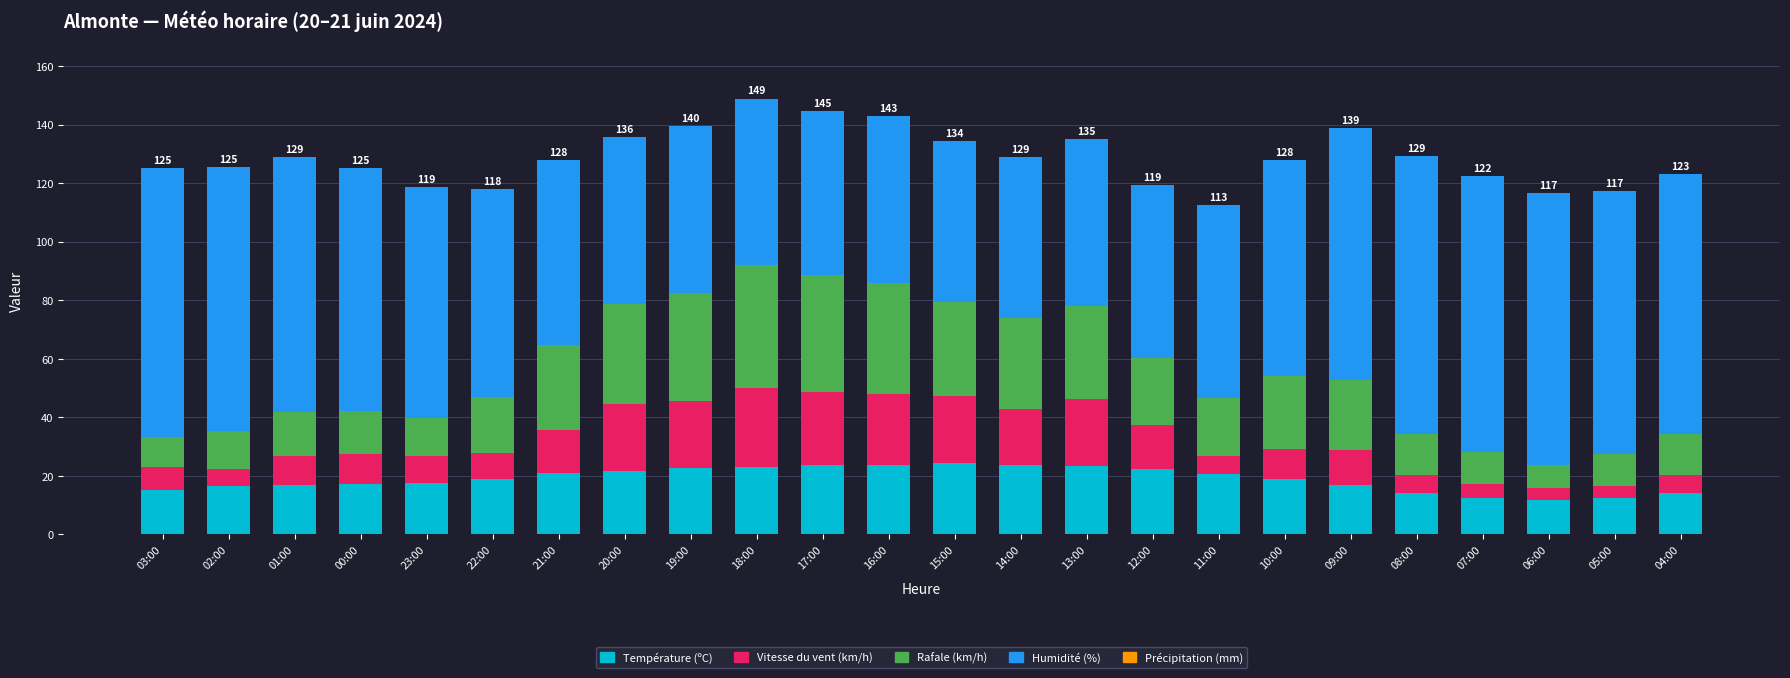

What is the total value across all series at 06:00?

116.7